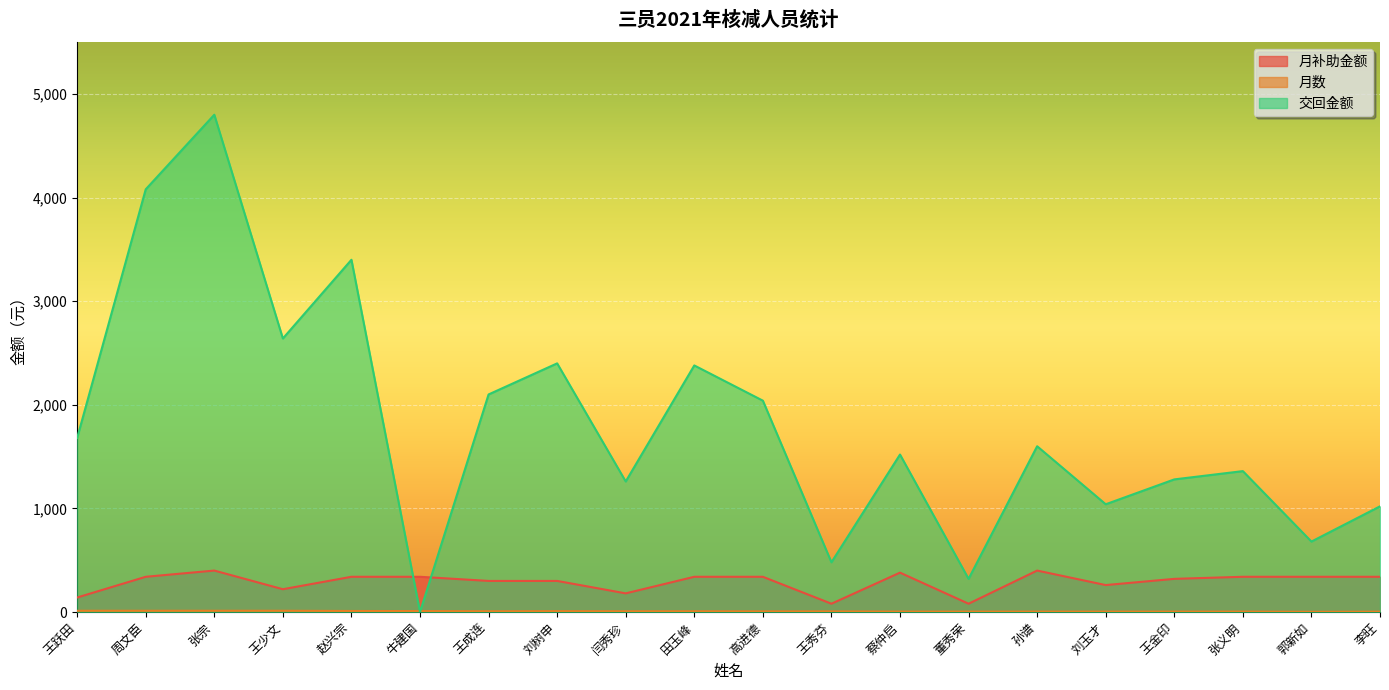

Reading right to left, what are all the values shown in this chart?

月补助金额: 340	340	340	320	260	400	80	380	80	340	340	180	300	300	340	340	220	400	340	140
月数: 3	2	4	4	4	4	4	4	6	6	7	7	8	7	9	10	12	12	12	12
交回金额: 1020	680	1360	1280	1040	1600	320	1520	480	2040	2380	1260	2400	2100	0	3400	2640	4800	4080	1680